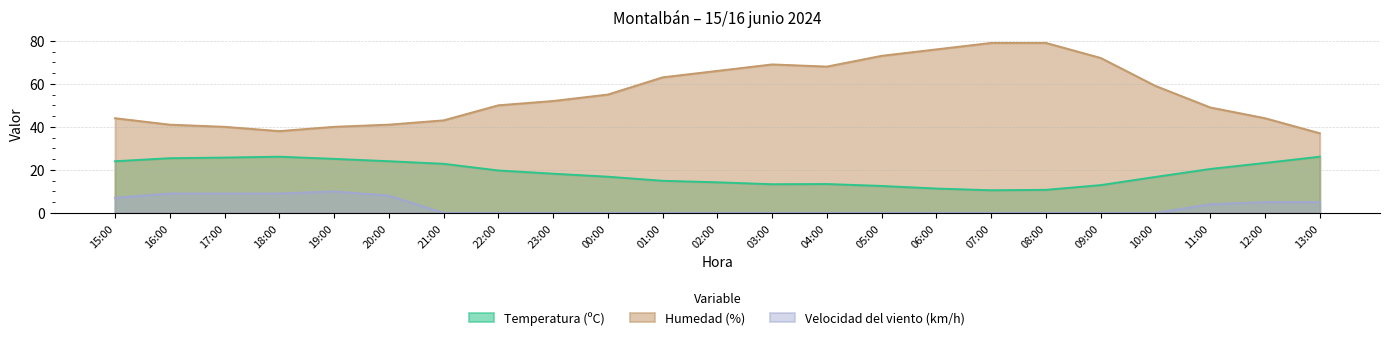

Between 15:00 and 16:00, which series saw the biggest shift?

Humedad (%)